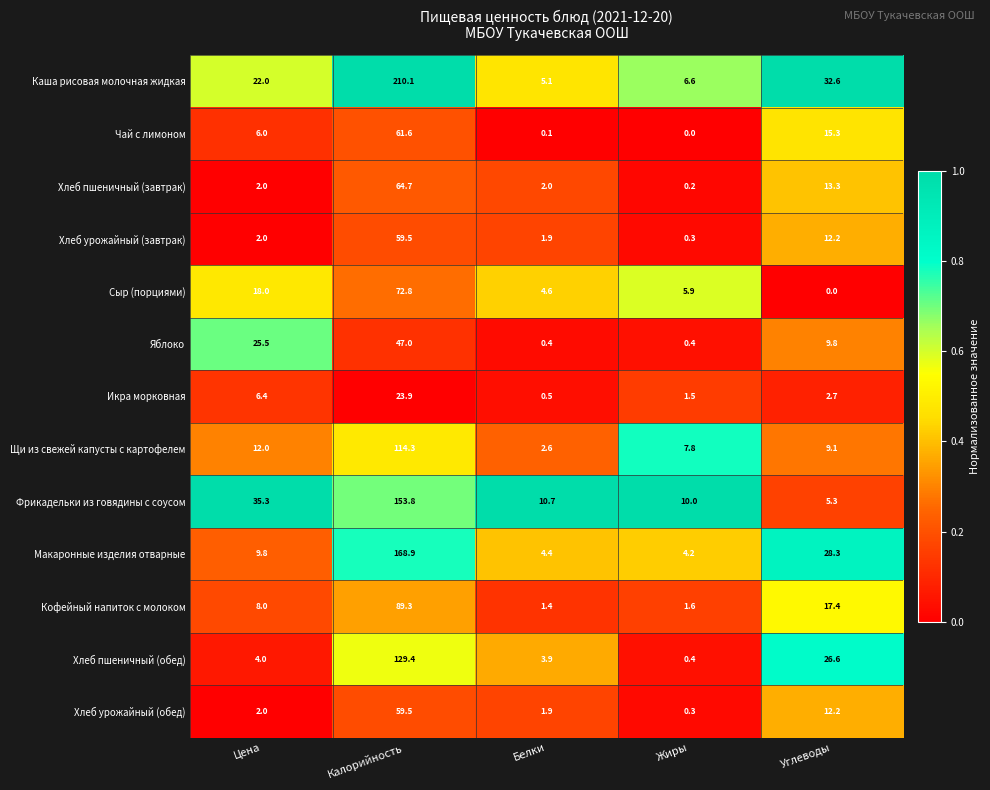

What is the maximum value for Кофейный напиток с молоком?

89.3